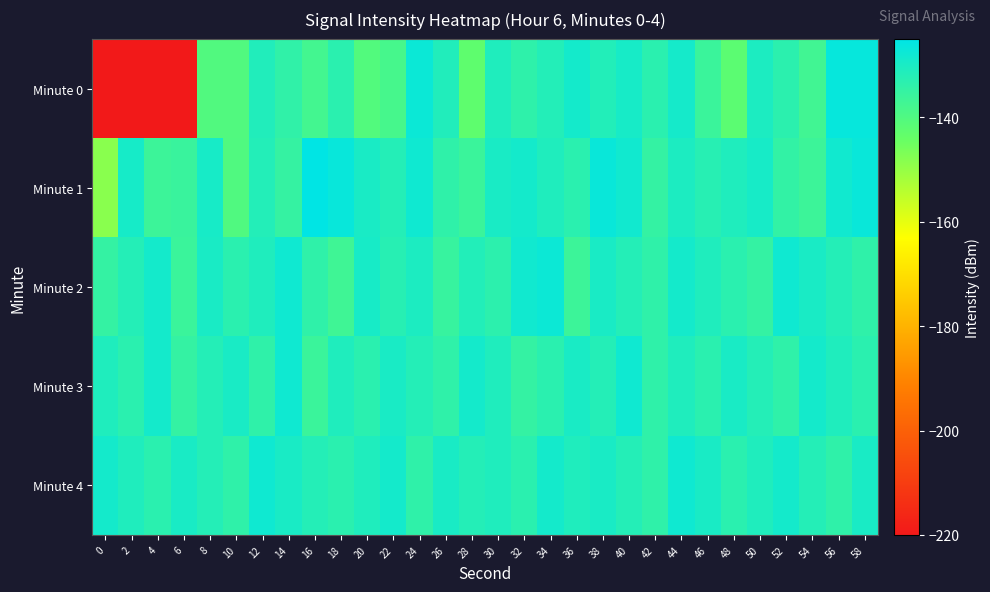

Reading left to right, list all the values displayed in this chart.

Minute 0: 0=-220.1	2=-220.1	4=-220.1	6=-220.1	8=-140.2	10=-140.3	12=-131.4	14=-134.1	16=-137.7	18=-133.0	20=-140.4	22=-138.2	24=-127.4	26=-131.4	28=-142.8	30=-131.1	32=-133.9	34=-131.8	36=-128.9	38=-131.6	40=-129.5	42=-133.1	44=-129.2	46=-136.0	48=-142.1	50=-130.5	52=-133.2	54=-137.3	56=-126.4	58=-126.4
Minute 1: 0=-148.4	2=-129.4	4=-136.5	6=-135.8	8=-129.6	10=-140.2	12=-131.7	14=-135.1	16=-125.3	18=-126.7	20=-130.0	22=-132.0	24=-128.0	26=-134.0	28=-136.0	30=-130.0	32=-129.0	34=-131.0	36=-133.0	38=-127.0	40=-128.5	42=-135.0	44=-130.5	46=-132.5	48=-131.0	50=-129.5	52=-134.5	54=-136.5	56=-128.5	58=-127.0
Minute 2: 0=-135.0	2=-132.0	4=-129.0	6=-136.0	8=-130.0	10=-133.0	12=-131.0	14=-128.0	16=-134.0	18=-137.0	20=-129.5	22=-132.5	24=-130.5	26=-135.5	28=-131.5	30=-133.5	32=-128.5	34=-127.5	36=-136.5	38=-130.0	40=-132.0	42=-134.0	44=-129.0	46=-131.0	48=-133.0	50=-135.0	52=-128.0	54=-130.0	56=-132.0	58=-134.0
Minute 3: 0=-131.0	2=-133.0	4=-129.0	6=-135.0	8=-132.0	10=-130.0	12=-134.0	14=-128.0	16=-136.0	18=-131.0	20=-133.0	22=-130.0	24=-132.0	26=-134.0	28=-129.0	30=-131.0	32=-135.0	34=-133.0	36=-130.0	38=-132.0	40=-128.0	42=-134.0	44=-131.0	46=-133.0	48=-130.0	50=-132.0	52=-134.0	54=-129.0	56=-131.0	58=-133.0
Minute 4: 0=-129.0	2=-131.0	4=-133.0	6=-130.0	8=-132.0	10=-134.0	12=-128.0	14=-130.0	16=-132.0	18=-133.0	20=-131.0	22=-129.0	24=-134.0	26=-130.0	28=-132.0	30=-131.0	32=-133.0	34=-129.0	36=-131.0	38=-130.0	40=-132.0	42=-134.0	44=-128.0	46=-130.0	48=-133.0	50=-131.0	52=-129.0	54=-132.0	56=-134.0	58=-130.0